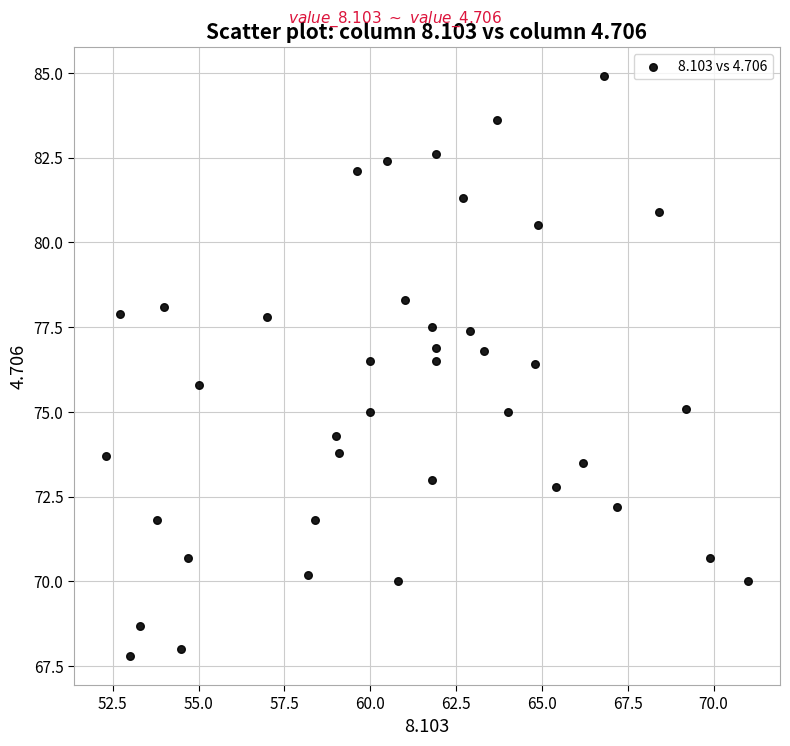

What Y value in the scatter plot is closest to 76?

75.8